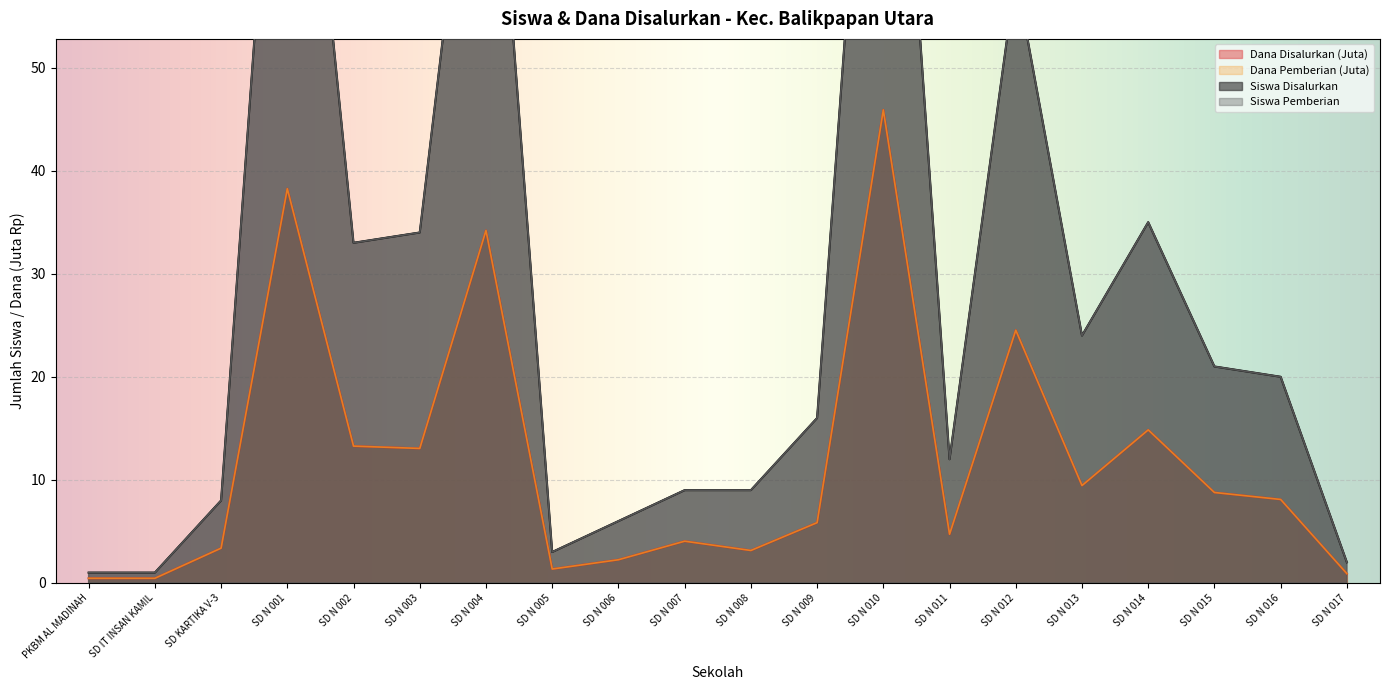

Rank the series at SD N 015 from lowest to highest value.

Dana Disalurkan (Juta), Dana Pemberian (Juta), Siswa Disalurkan, Siswa Pemberian